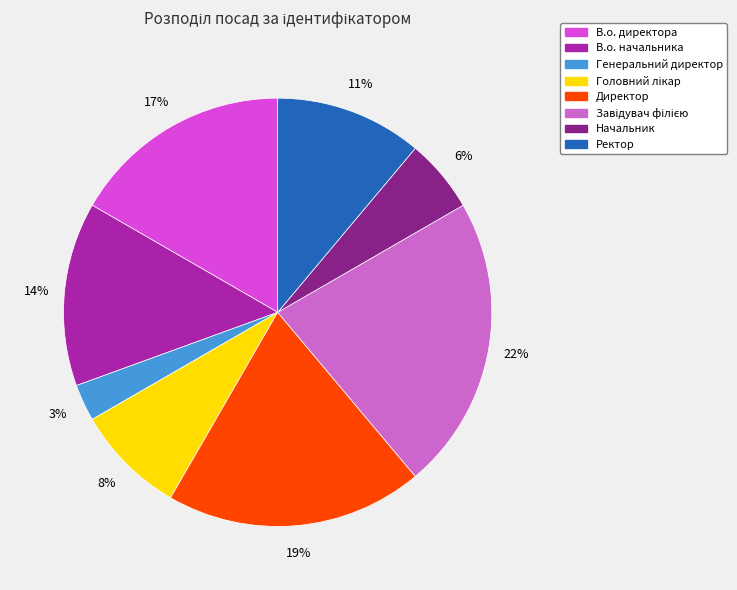

Is there a majority slice in this chart?

No